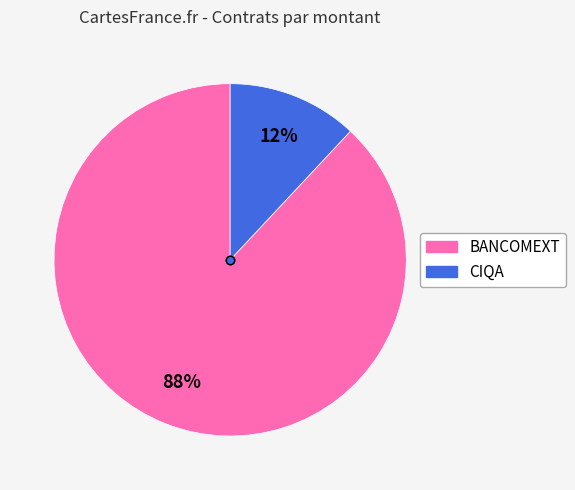

Is there a majority slice in this chart?

Yes